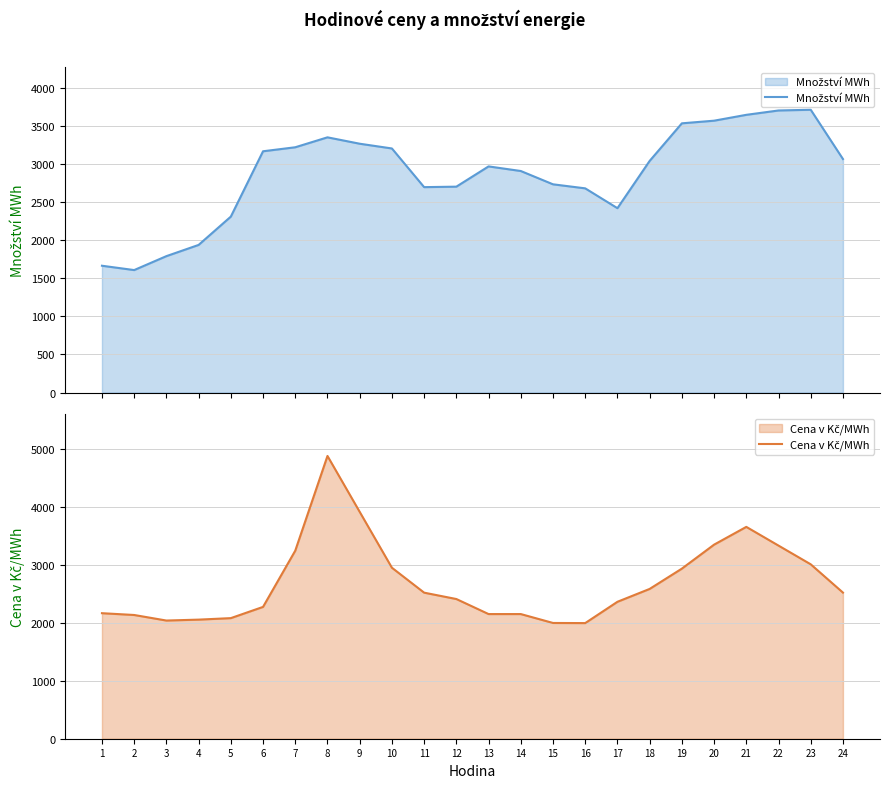

How many intersections are there between Cena v Kč/MWh and Množství MWh?

5